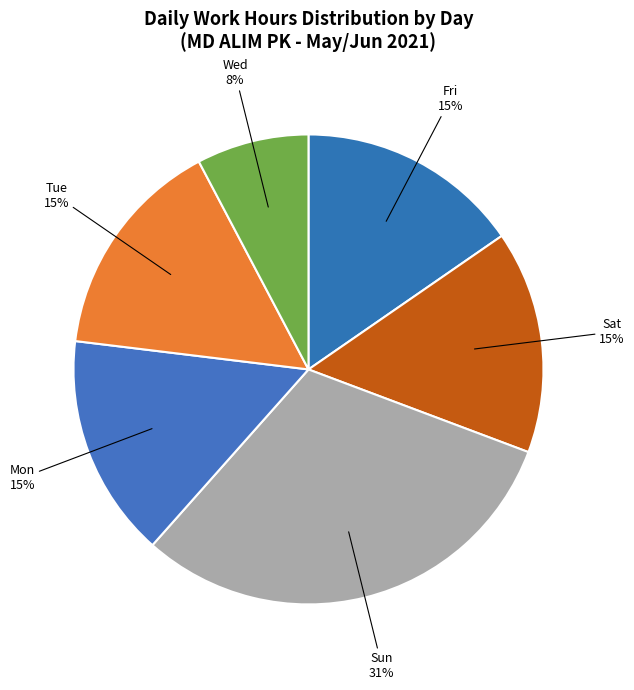

Count the number of slices in the pie.

6